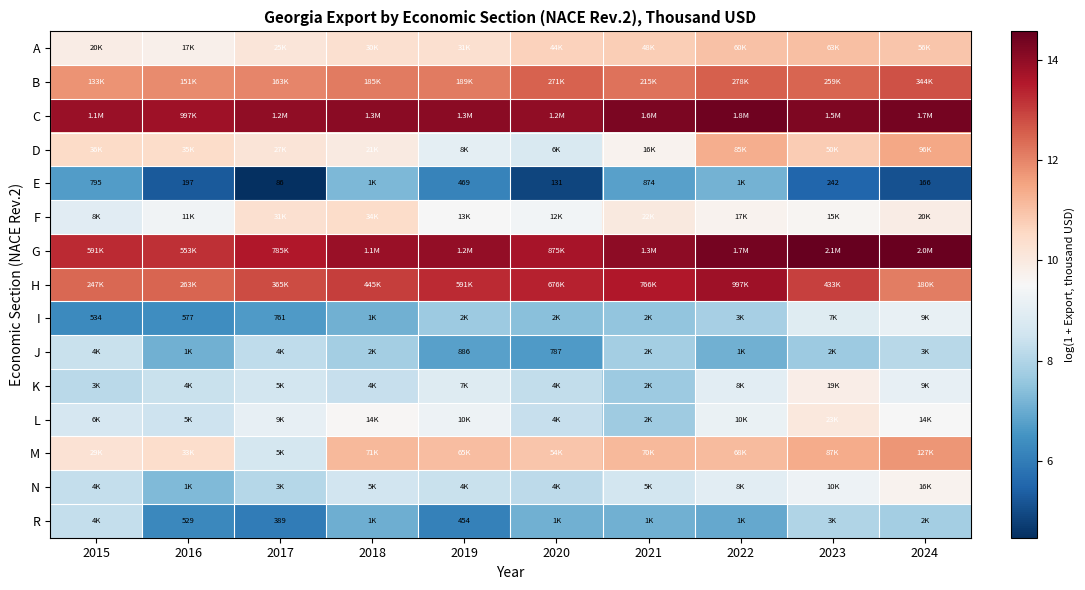

Is the value of R at 2016 greater than the value of I at 2015?

No